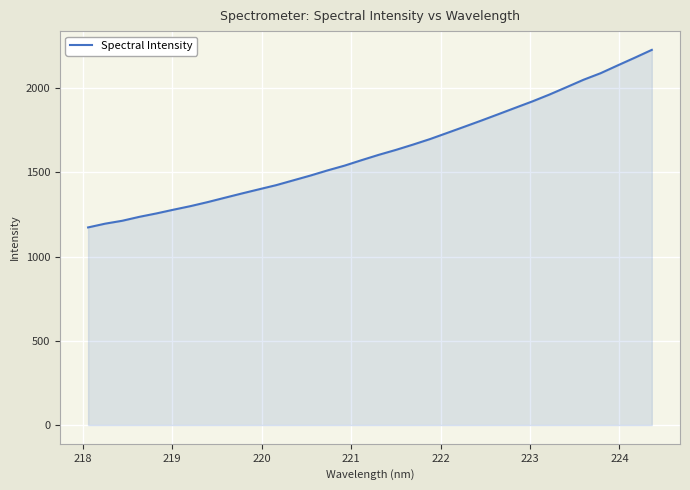

What is the difference between the maximum and minimum values?

1053.6